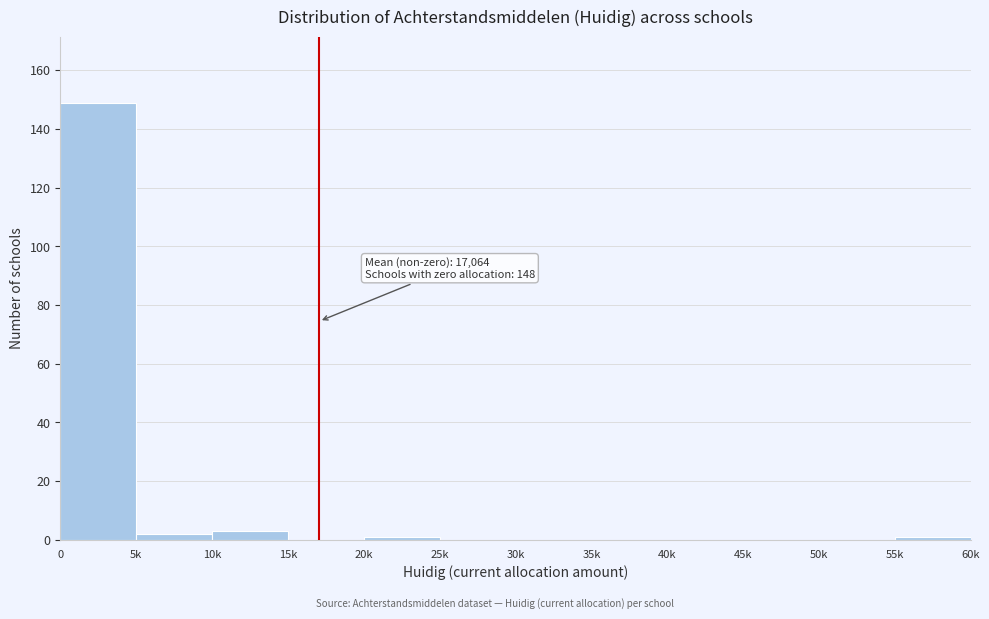

Reading left to right, transcribe all the data shown in this chart.

0=149	5k=2	10k=3	15k=0	20k=1	25k=0	30k=0	35k=0	40k=0	45k=0	50k=0	55k=1